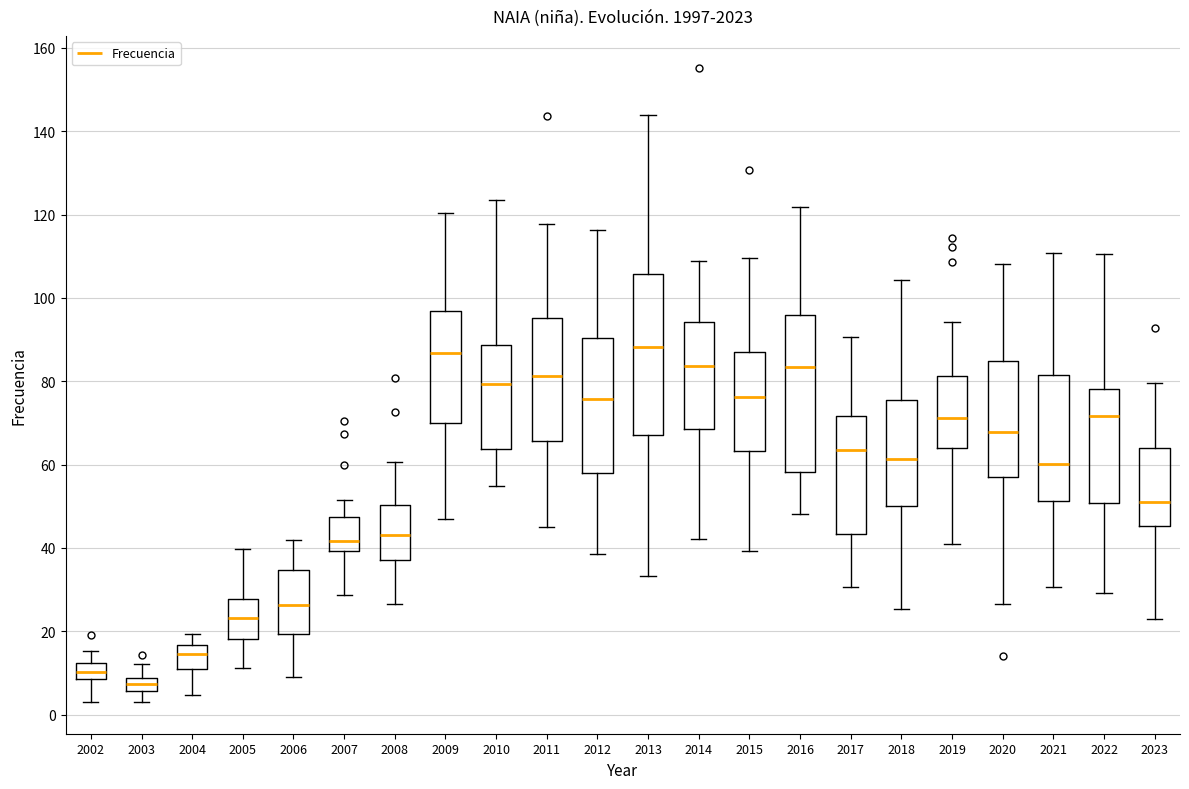

Reading left to right, transcribe this box plot: for each box, give where its median line is, the range the box spans, and where its two whiskers end, as read against the y-axis. The values are not printed on the chart, so give them approximately, as read against the axis.

2002: median 10, box 8 to 12, whiskers 4 to 16
2003: median 8 (inside the box), box 6 to 8, whiskers 4 to 12
2004: median 14, box 12 to 16, whiskers 4 to 20
2005: median 24, box 18 to 28, whiskers 12 to 40
2006: median 26, box 20 to 34, whiskers 10 to 42
2007: median 42, box 40 to 48, whiskers 28 to 52
2008: median 44, box 38 to 50, whiskers 26 to 60
2009: median 86, box 70 to 96, whiskers 48 to 120
2010: median 80, box 64 to 88, whiskers 54 to 124
2011: median 82, box 66 to 96, whiskers 44 to 118
2012: median 76, box 58 to 90, whiskers 38 to 116
2013: median 88, box 68 to 106, whiskers 34 to 144
2014: median 84, box 68 to 94, whiskers 42 to 108
2015: median 76, box 64 to 86, whiskers 40 to 110
2016: median 84, box 58 to 96, whiskers 48 to 122
2017: median 64, box 44 to 72, whiskers 30 to 90
2018: median 62, box 50 to 76, whiskers 26 to 104
2019: median 72, box 64 to 82, whiskers 40 to 94
2020: median 68, box 58 to 84, whiskers 26 to 108
2021: median 60, box 52 to 82, whiskers 30 to 110
2022: median 72, box 50 to 78, whiskers 30 to 110
2023: median 50, box 46 to 64, whiskers 24 to 80